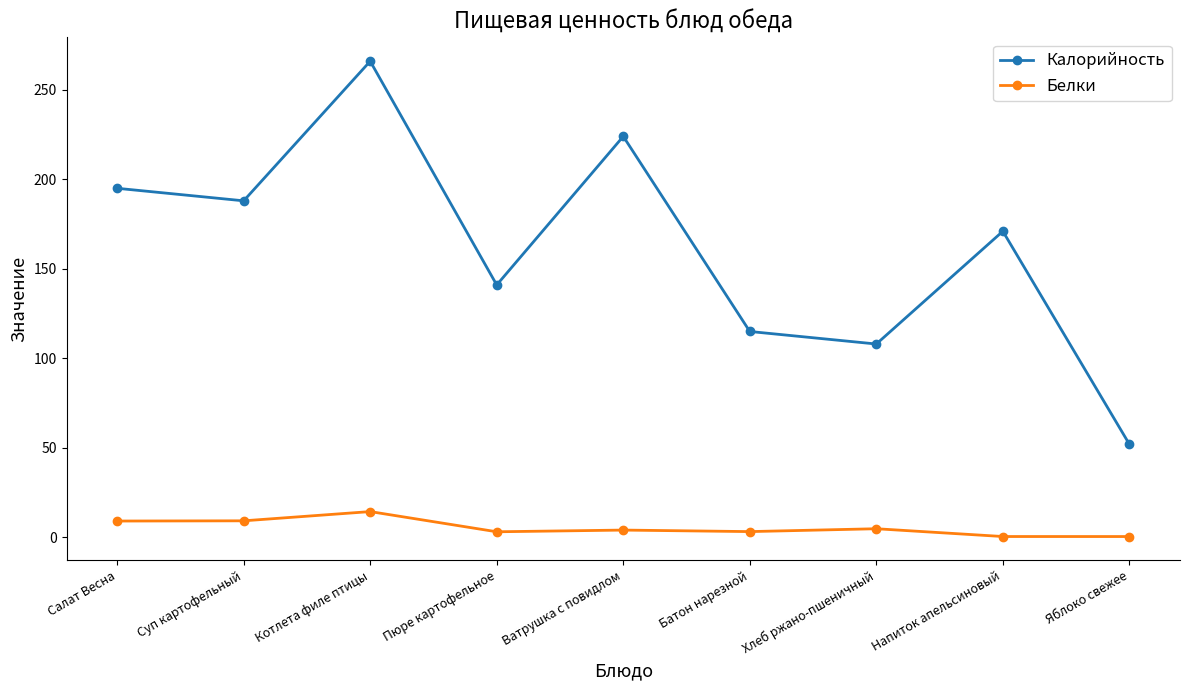

Is this an area chart (filled region under the line)?

No